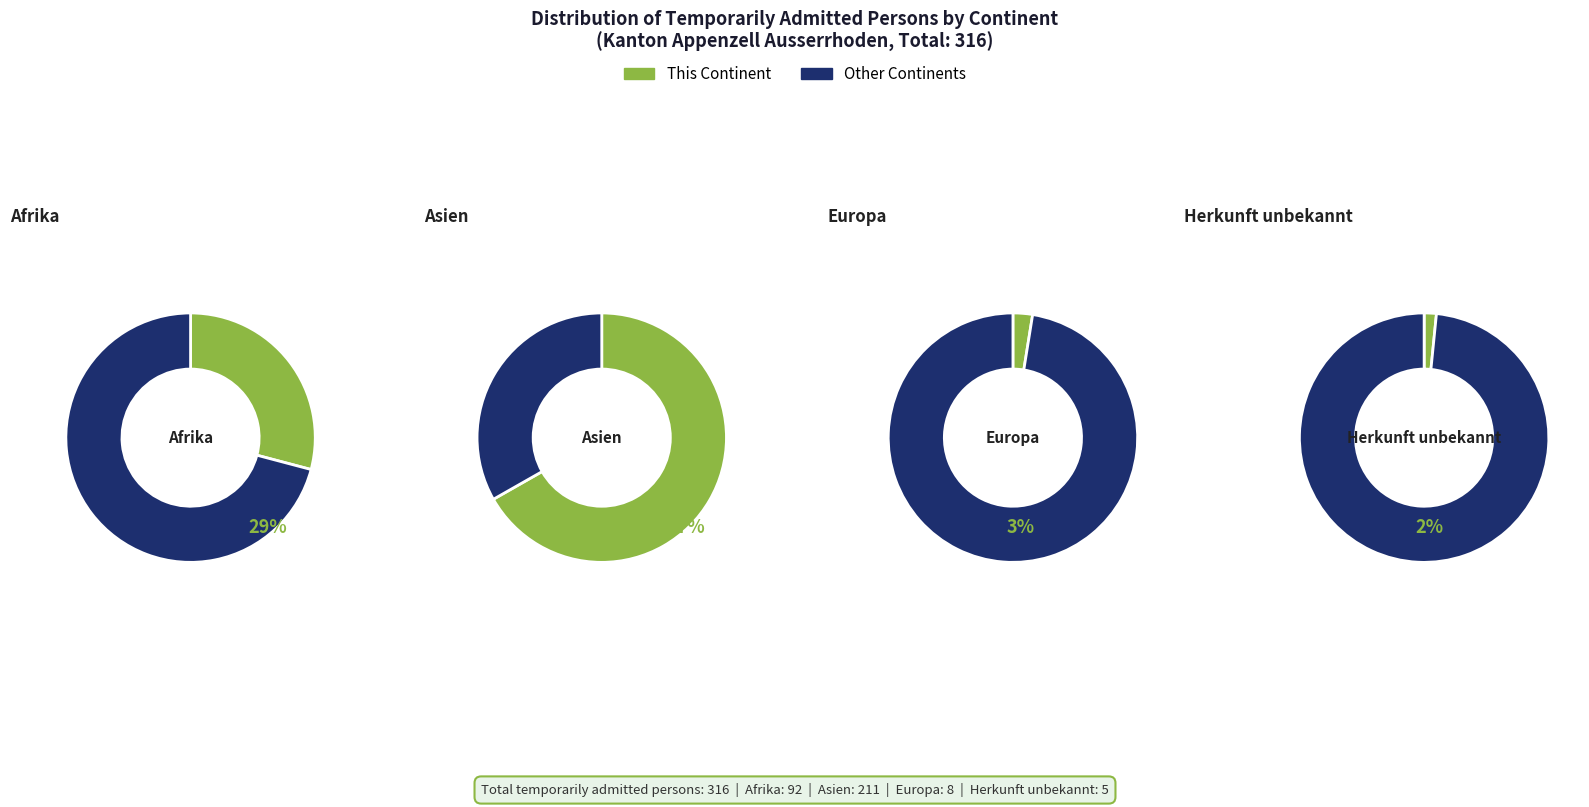

Which category has the biggest portion of the pie?

Asien